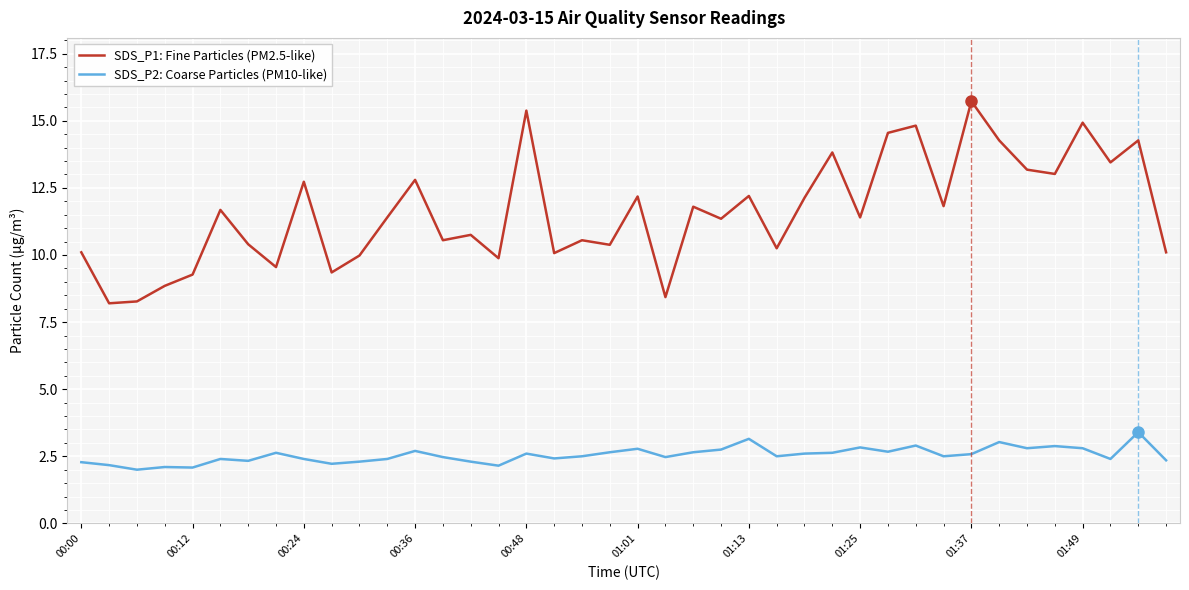

Rank the series by their average value, from lowest to highest.

SDS_P2: Coarse Particles (PM10-like), SDS_P1: Fine Particles (PM2.5-like)